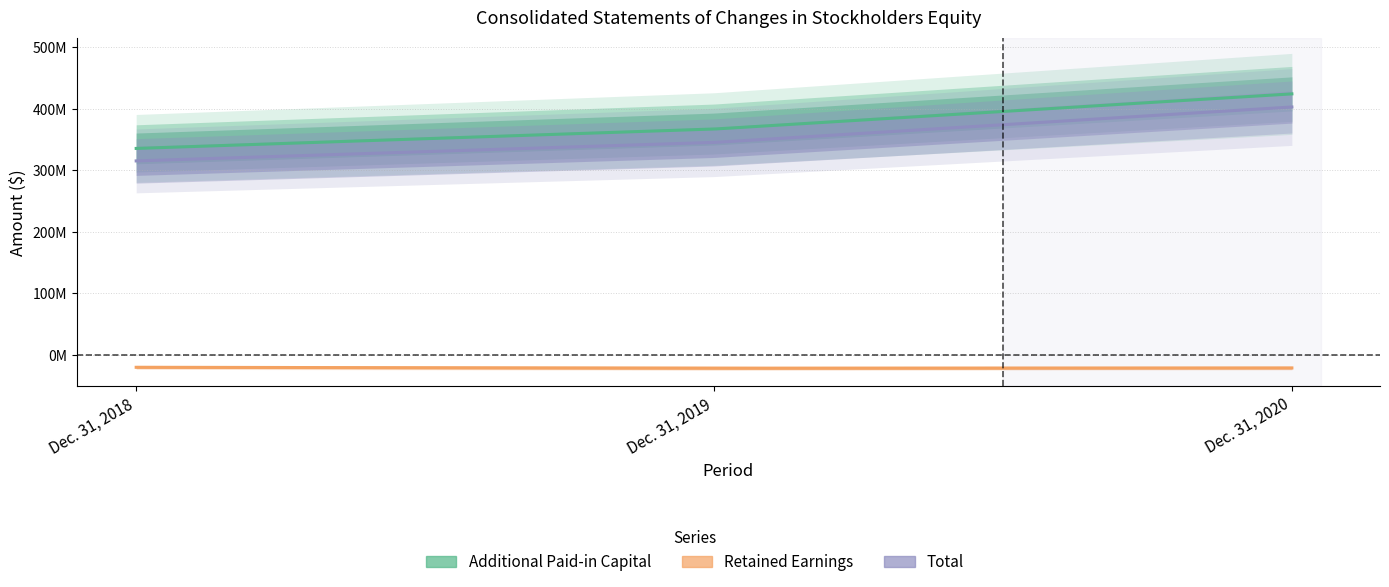

Reading left to right, transcribe all the data shown in this chart.

Additional Paid-in Capital: 335518323	367029421	424204641
Retained Earnings: -20325024	-21811947	-21356164
Total: 315215384	345240985	402875709